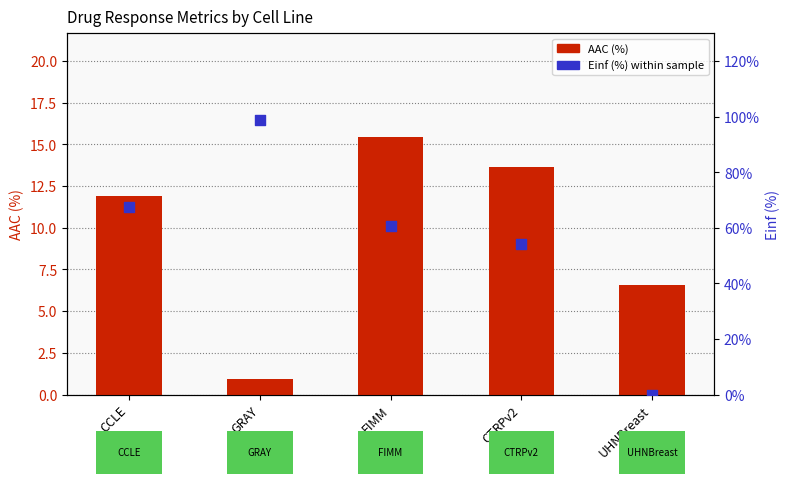

At how many categories does at least one series exceed 12?

4